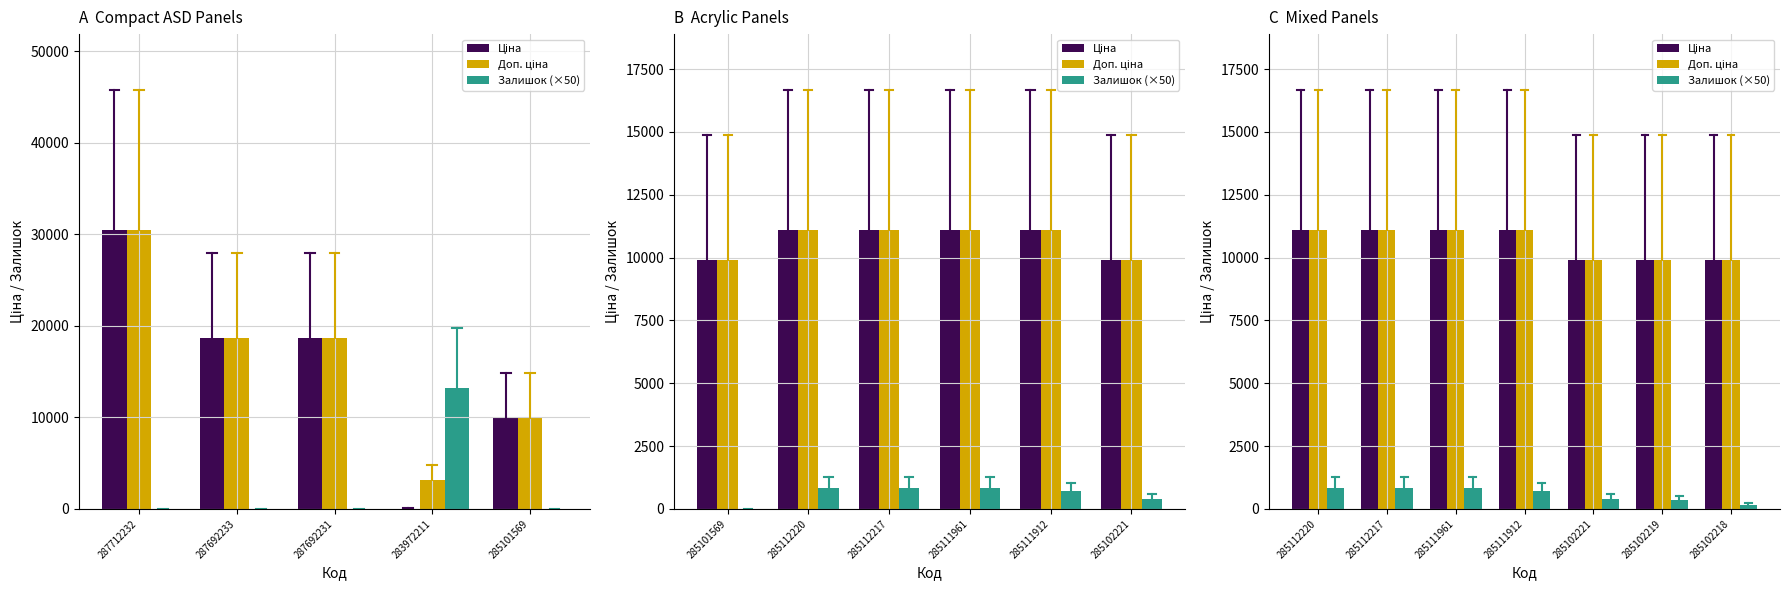

The value of Ціна at 285102221 is 9908.5. True or false?

True